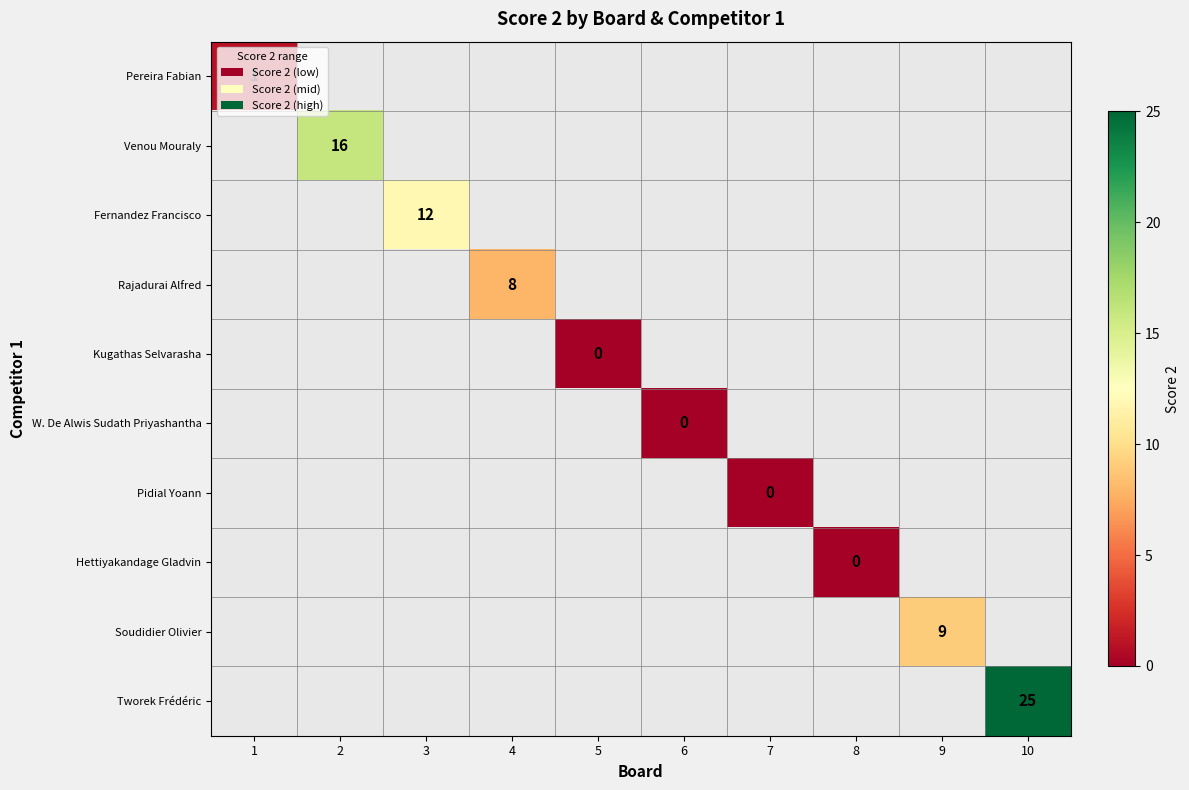

The Fernandez Francisco series shows 12 at 3. True or false?

True